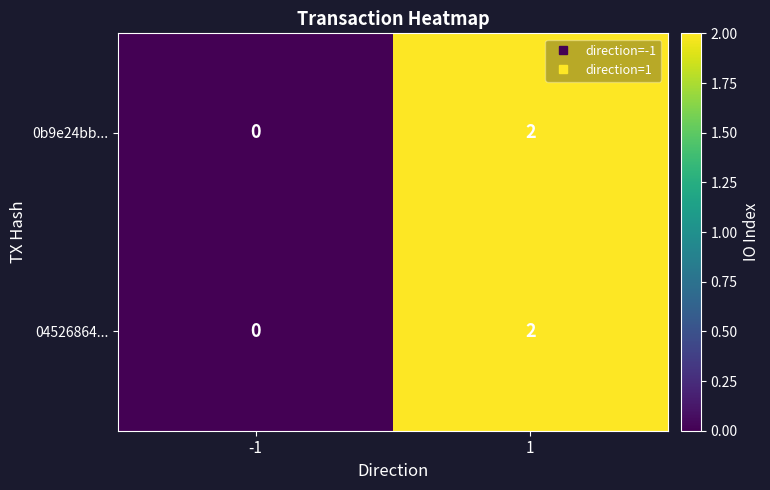

At which category is the sum across all series the highest?

1